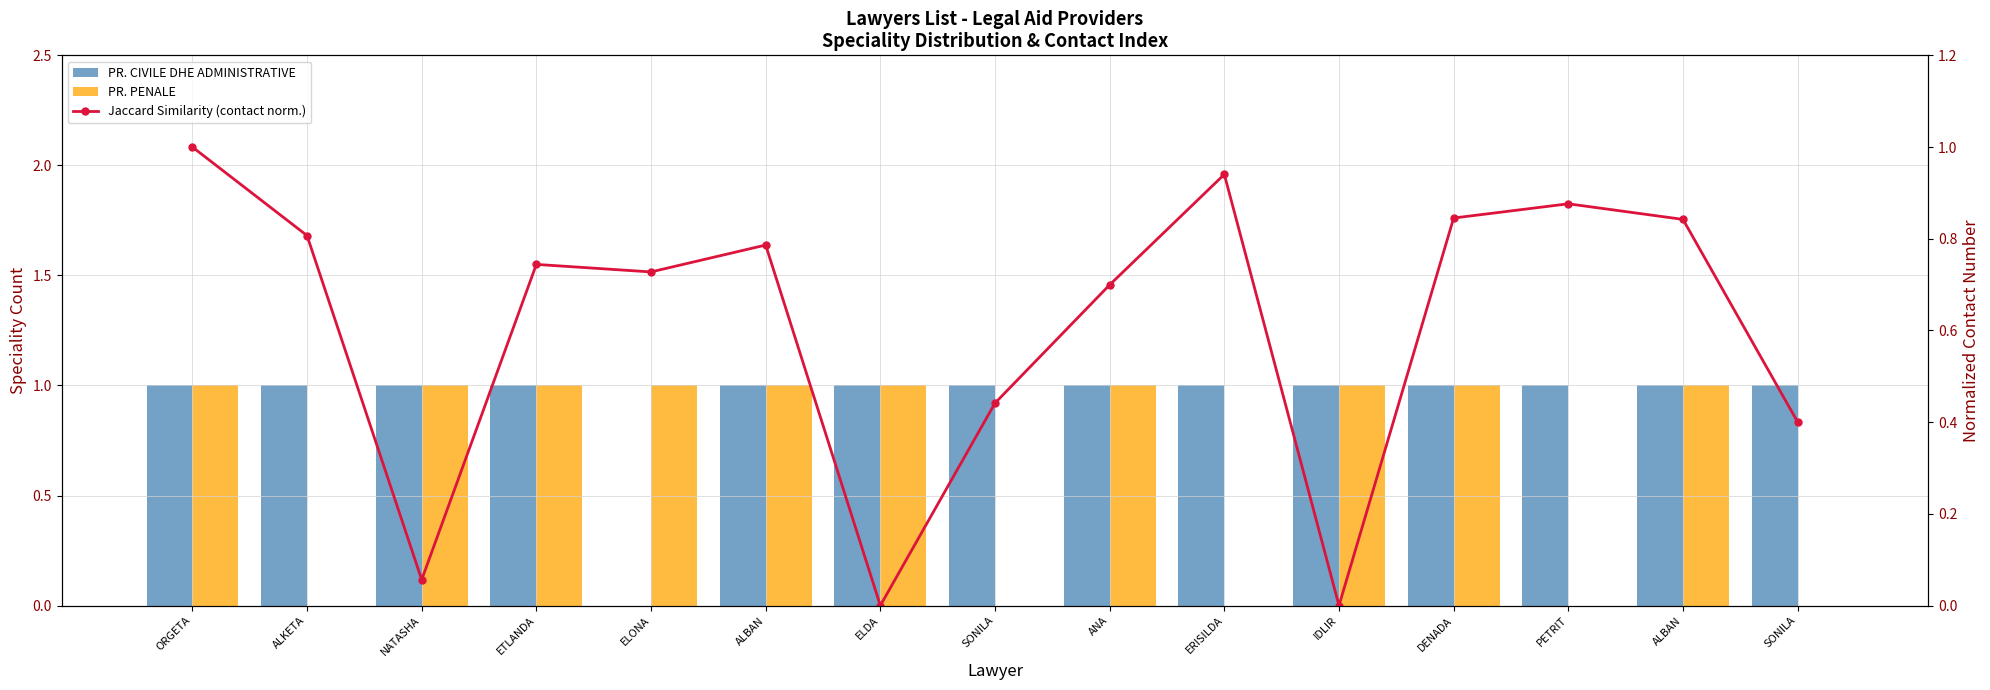

Where is Jaccard Similarity (contact norm.) nearest to the value 0?

IDLIR